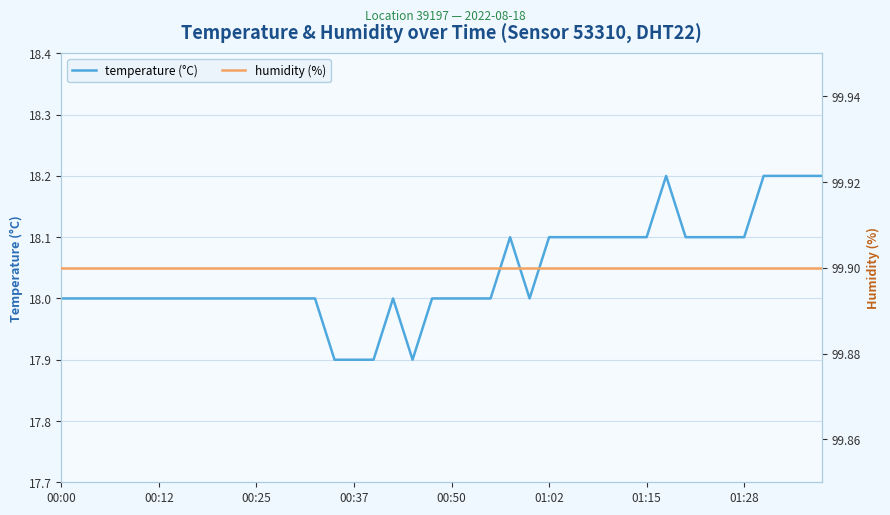

The value of humidity (%) at 00:00 is 99.9. True or false?

True